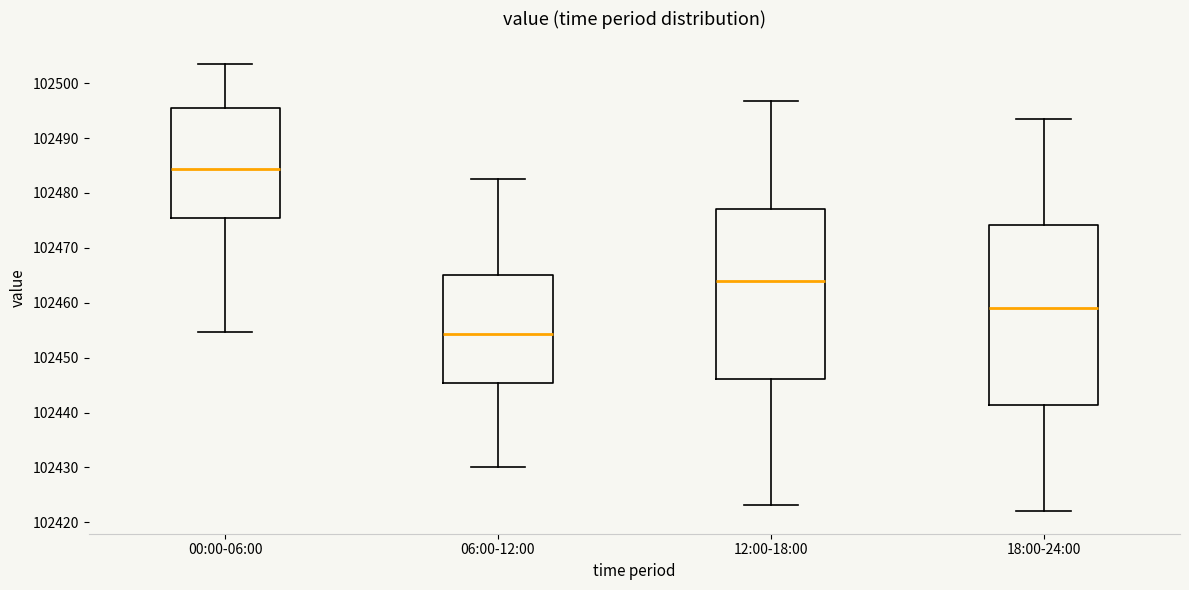

Where is the upper edge of the box for 18:00-24:00 on the y-axis? The values are not printed on the chart, so give them approximately, as read against the axis.

102474